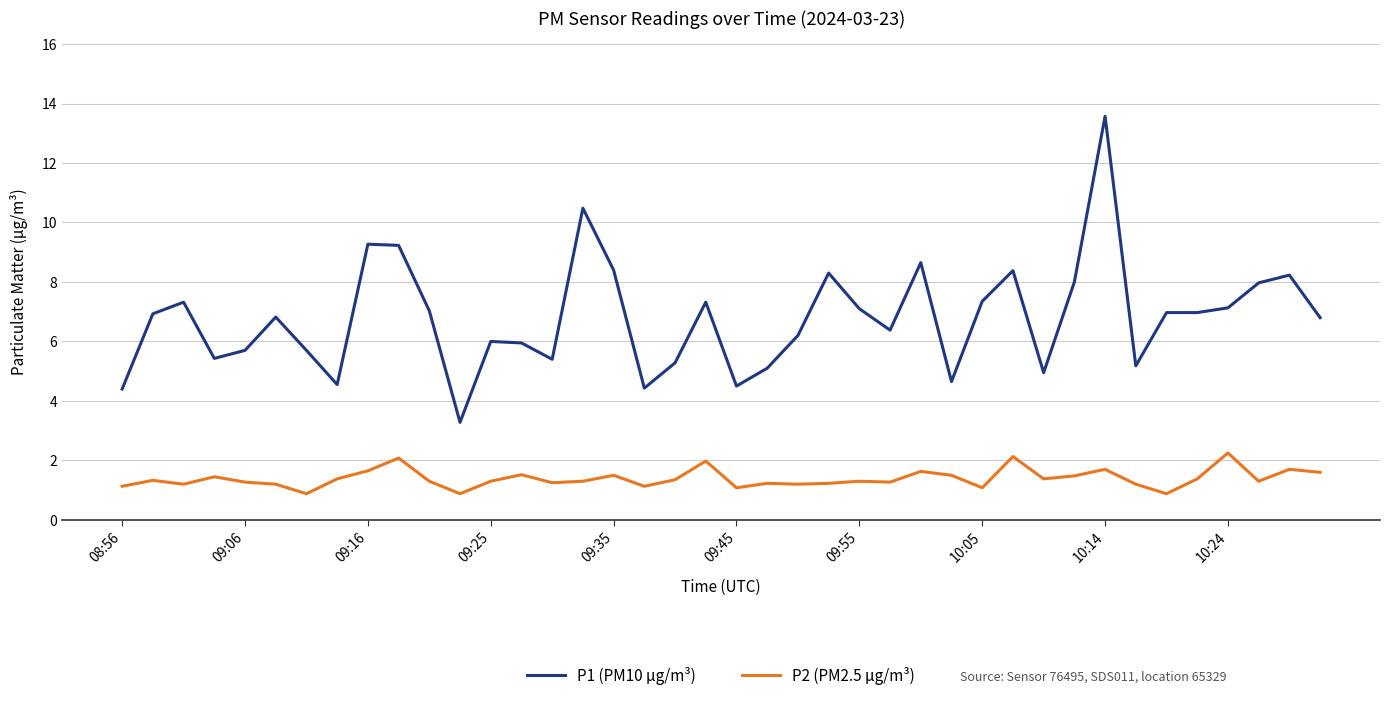

What is the difference between the maximum and minimum values in the P1 (PM10 µg/m³) series?

10.3